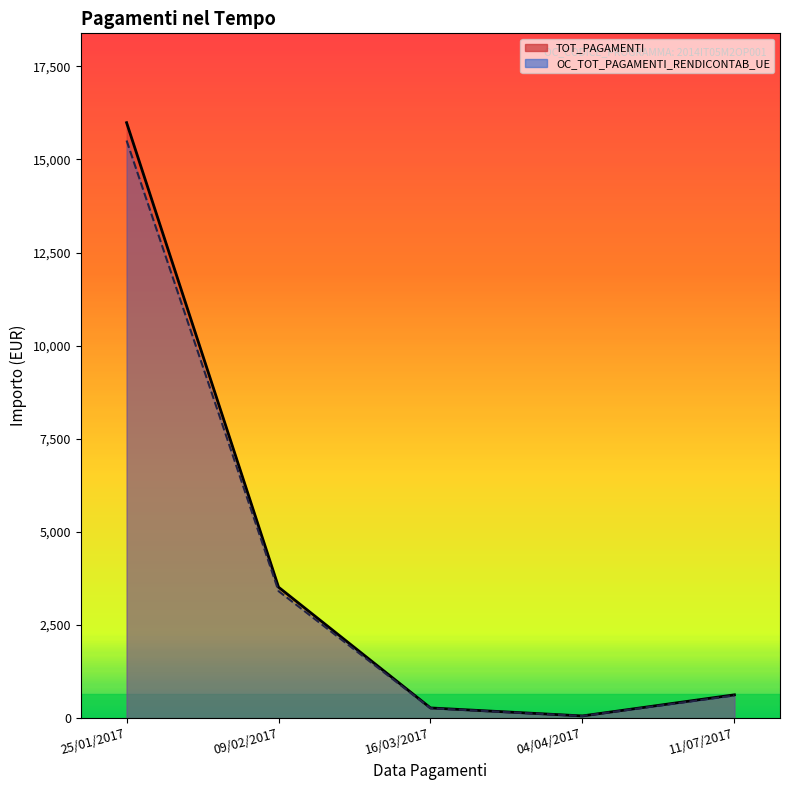

List the labels in order of OC_TOT_PAGAMENTI_RENDICONTAB_UE value, largest first.

25/01/2017, 09/02/2017, 11/07/2017, 16/03/2017, 04/04/2017